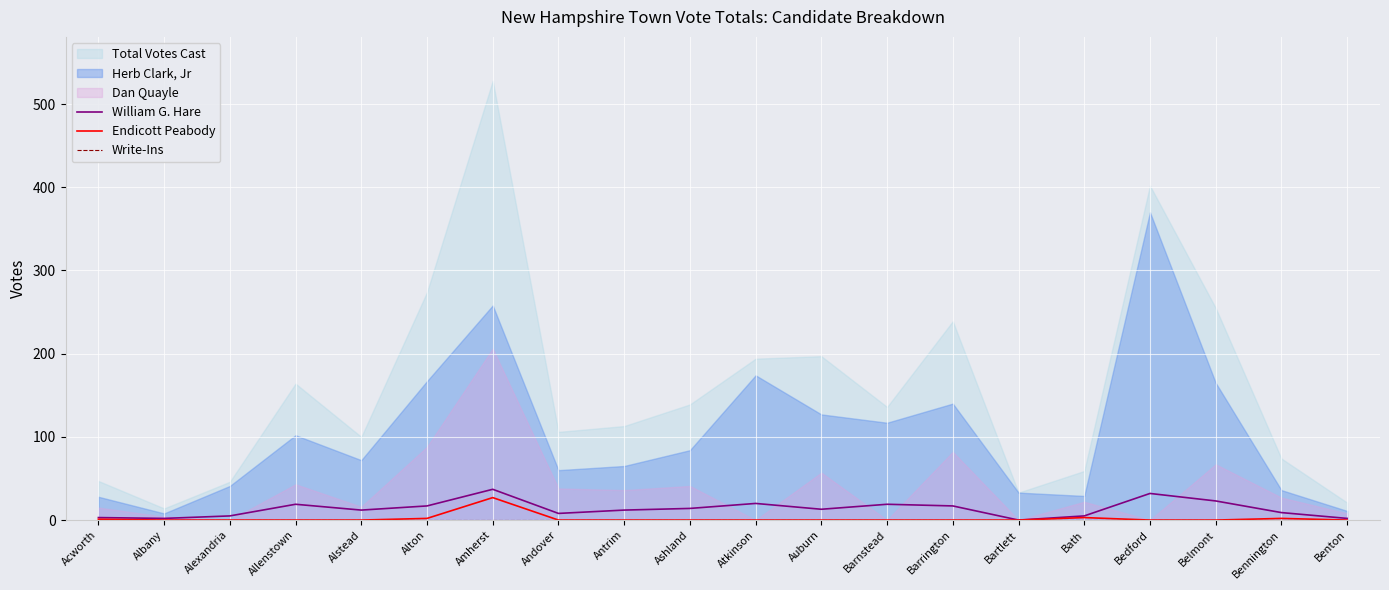

Is the value of William G. Hare at Alexandria greater than the value of Write-Ins at Amherst?

Yes